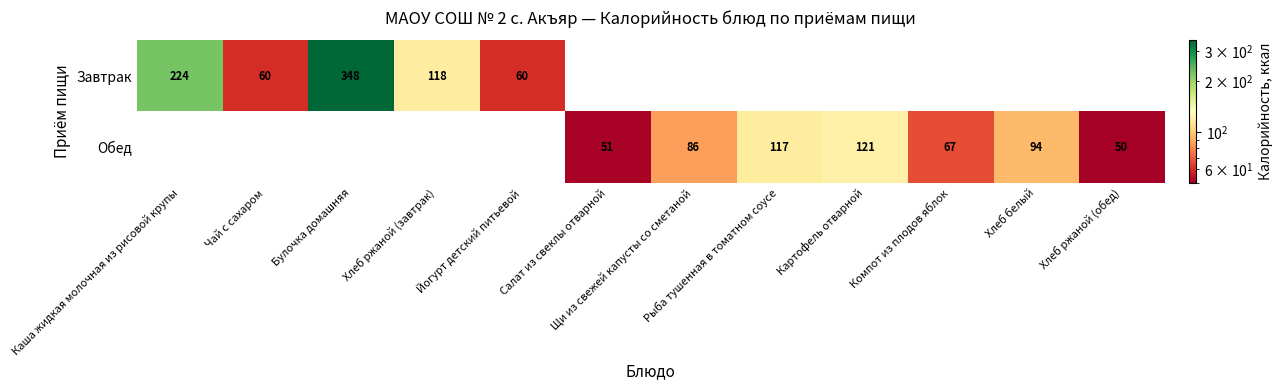

Is it true that Завтрак equals 348 at Булочка домашняя?

True